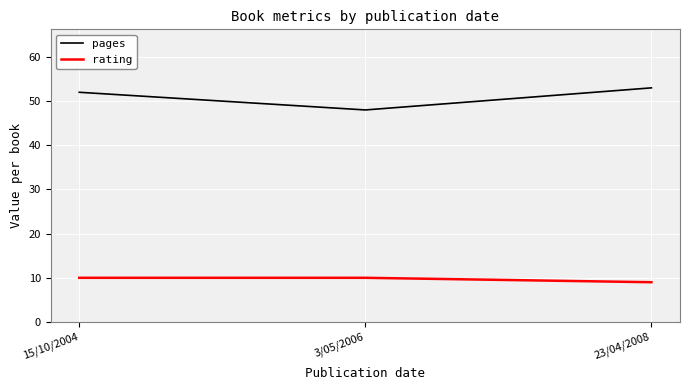

Reading left to right, list all the values displayed in this chart.

pages: 15/10/2004=52	3/05/2006=48	23/04/2008=53
rating: 15/10/2004=10	3/05/2006=10	23/04/2008=9